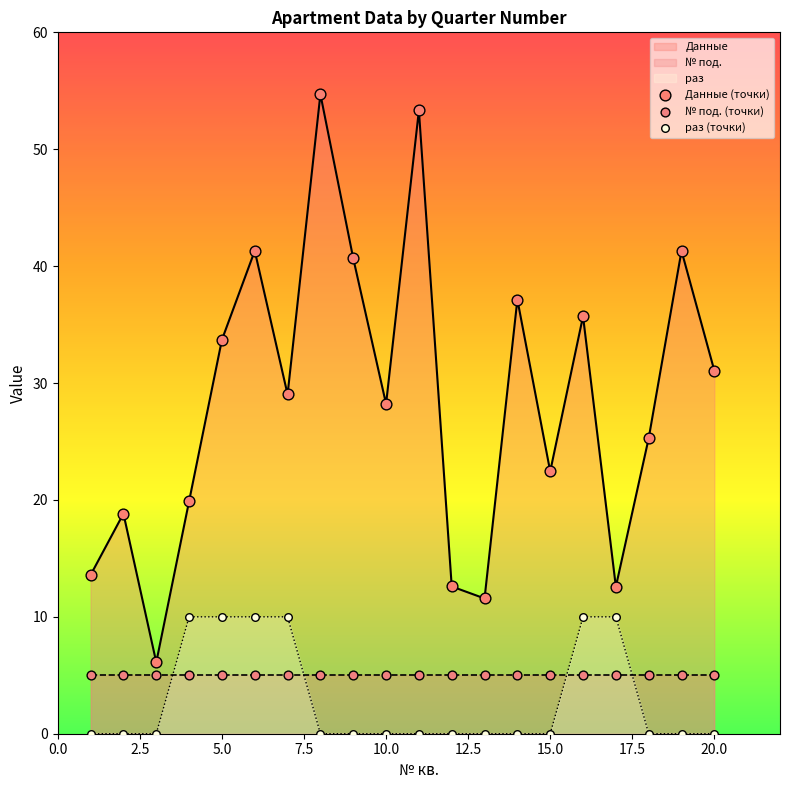

At how many categories does at least one series exceed 33?

8